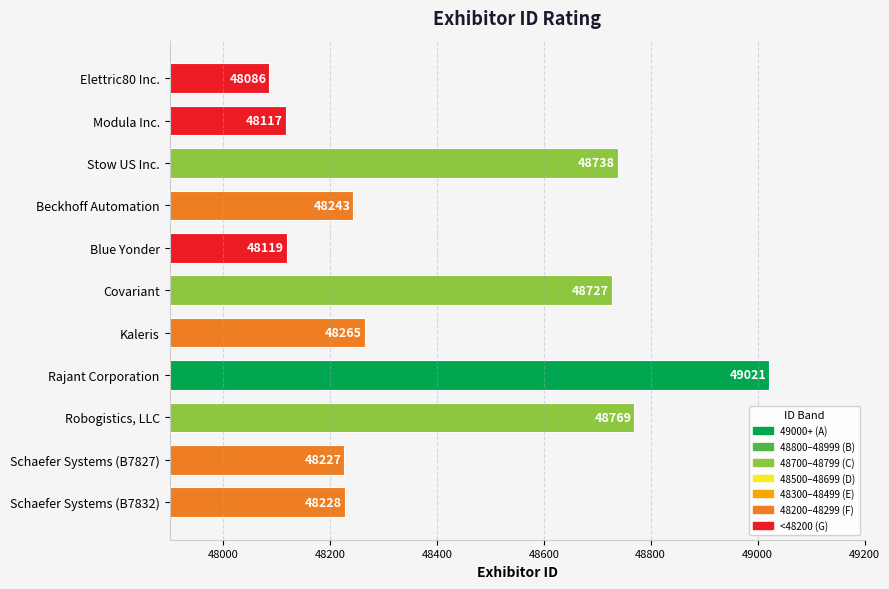

How many series are shown in this chart?

1